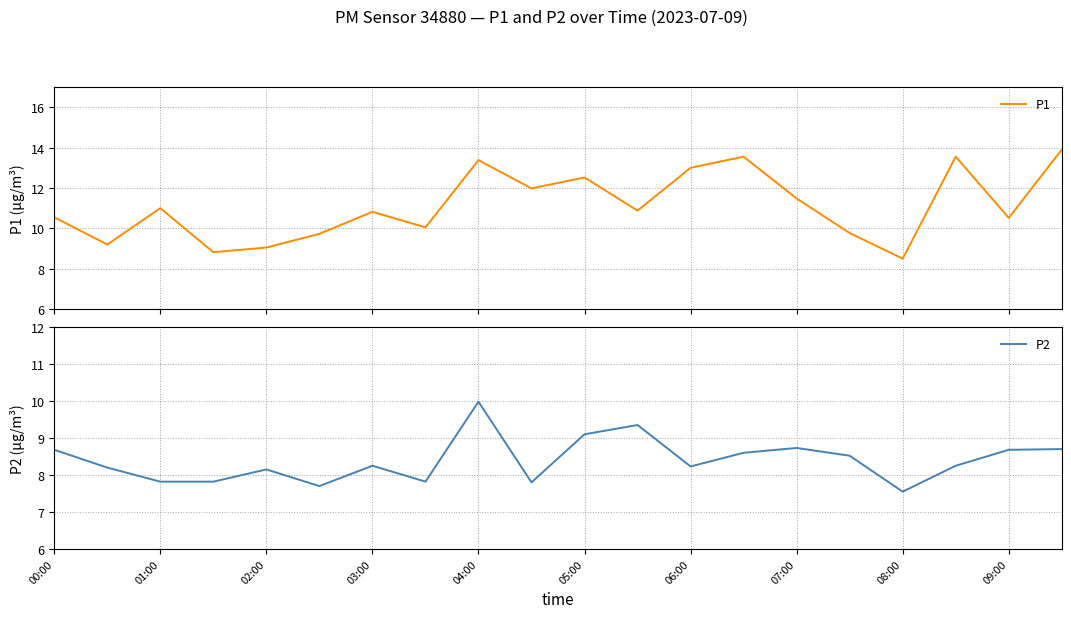

At which label does P2 reach its minimum?

08:00